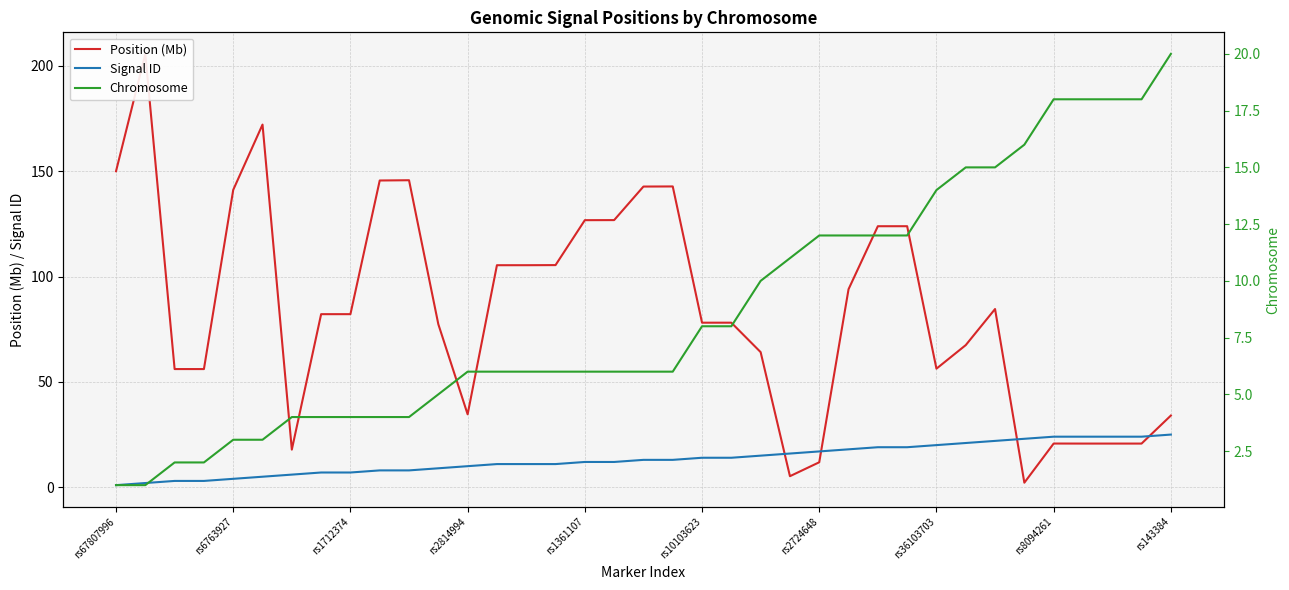

What is the total value across all series at 31?

41.2